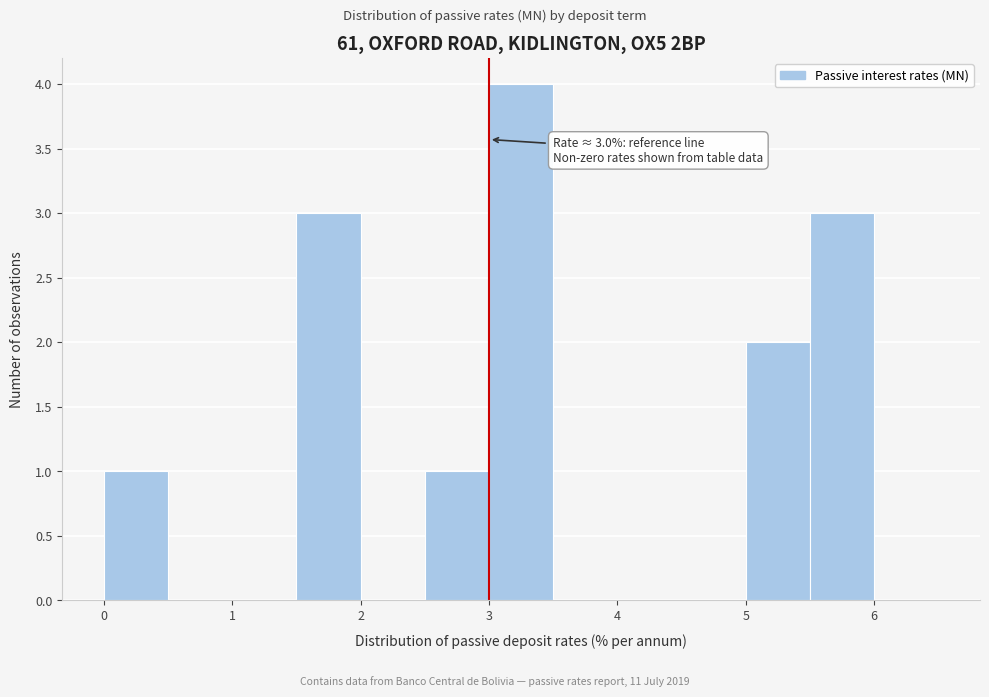

Over which range of the x-axis is the bar tallest?

3.0 to 3.5